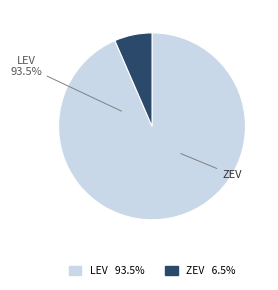

What portion of the pie excludes LEV?

6.5%